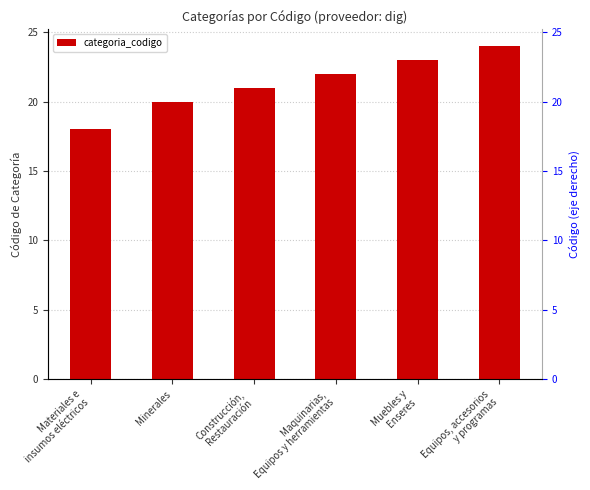

What is the sum of all values?

128